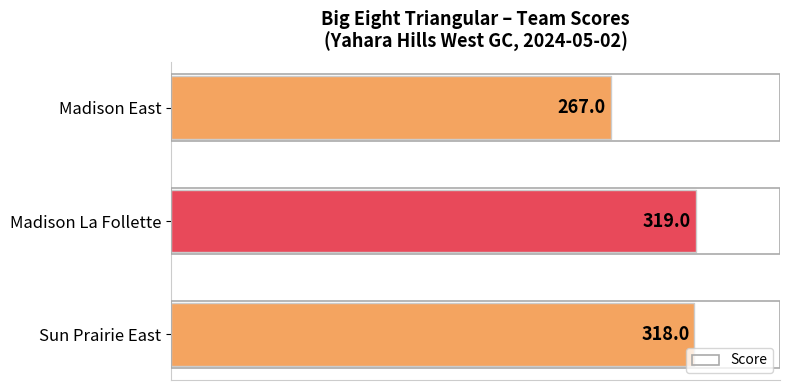

The value at Madison East is 267. True or false?

True